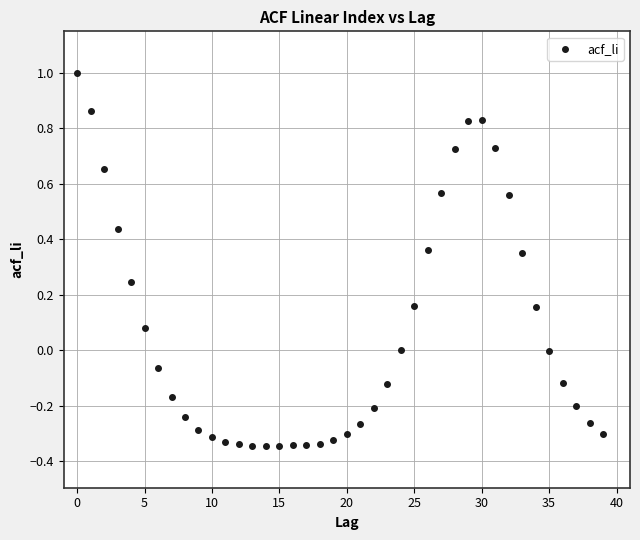

What is the range of Y values (max minus min)?

1.3